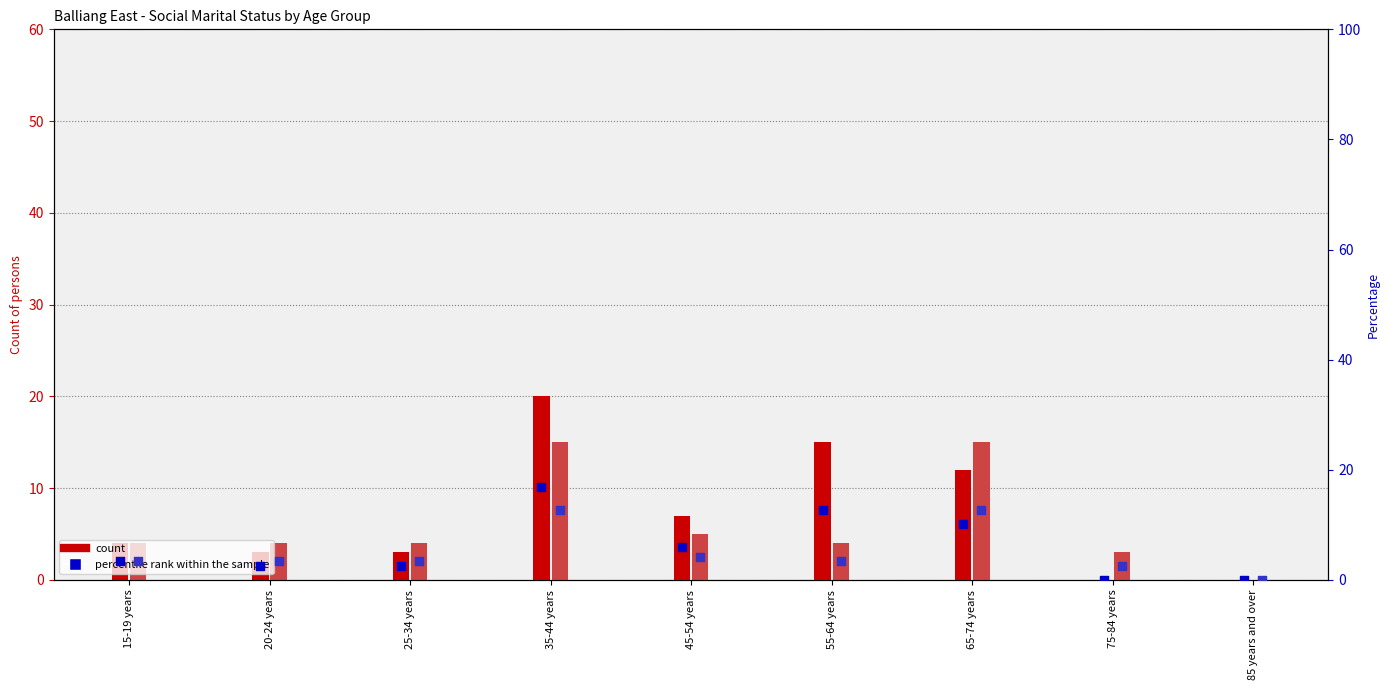

At which category is the sum across all series the highest?

35-44 years